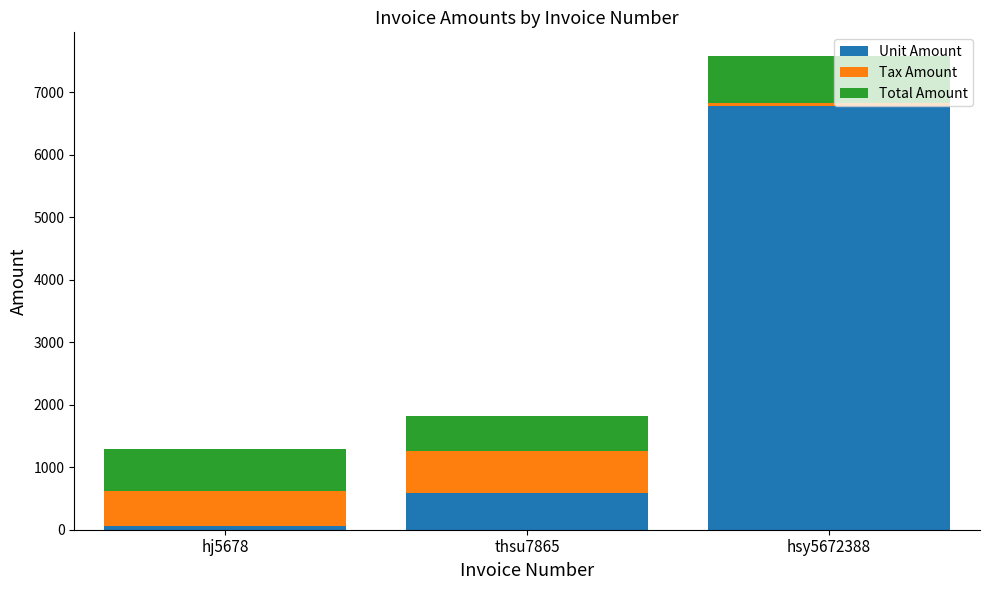

True or false: Unit Amount has a value of 4438 at hsy5672388.

False